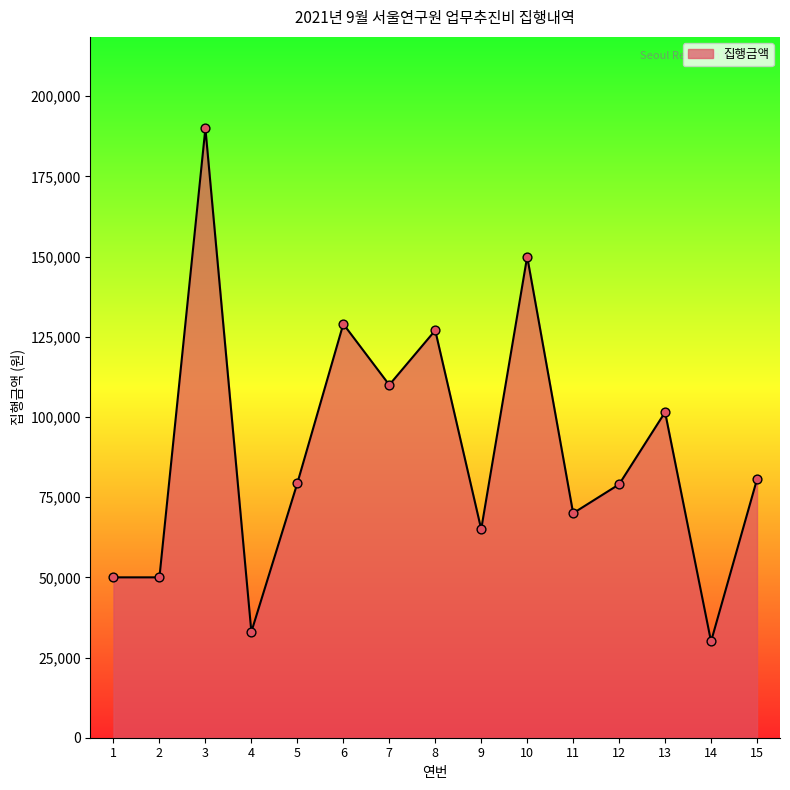

Which has a higher value, 9 or 7?

7